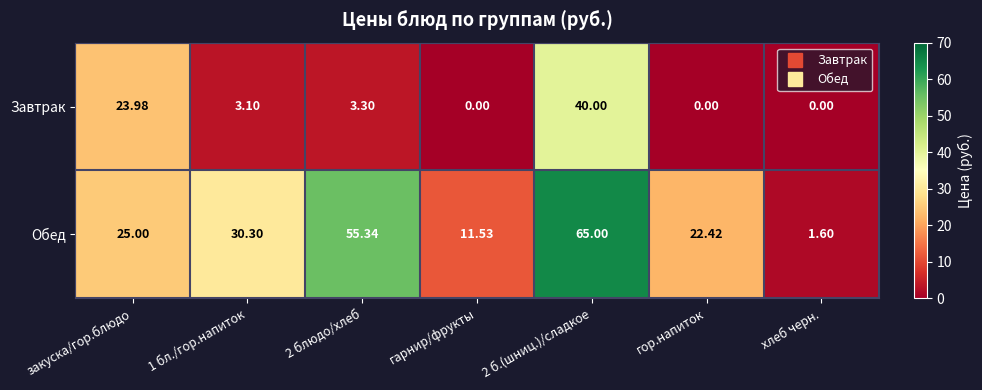

At which label does Завтрак first exceed 3?

закуска/гор.блюдо